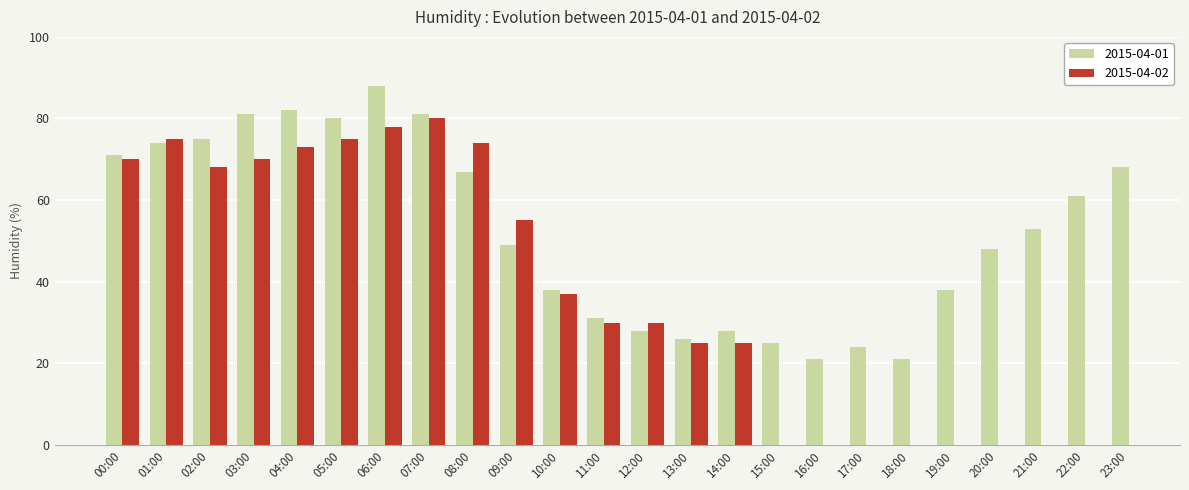

What is the value of the 21st bar from the left?

48